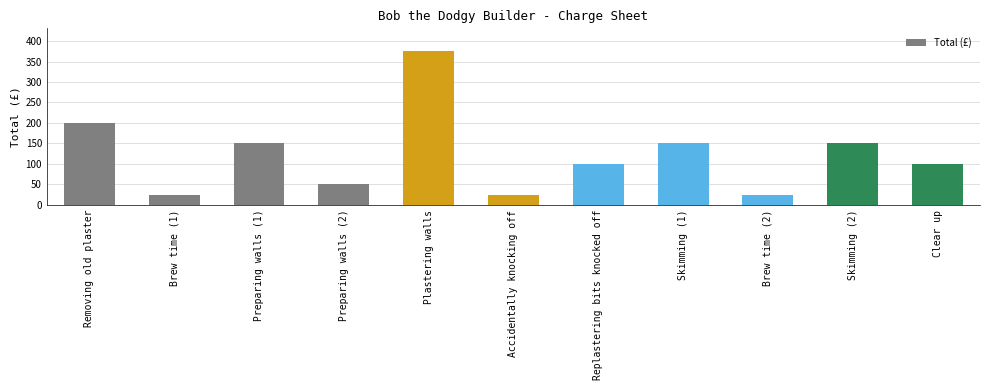

Approximately how many times larger is the value at Brew time (2) compared to Skimming (1)?

0.2